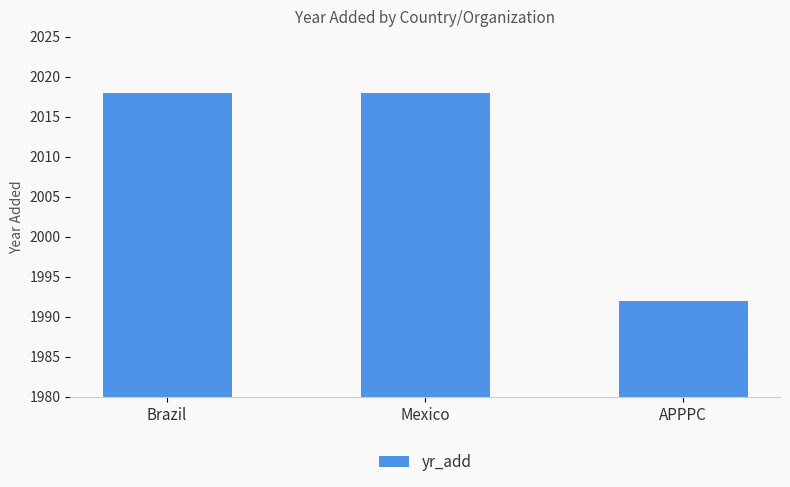

Is it true that the value at APPPC is 827?

False